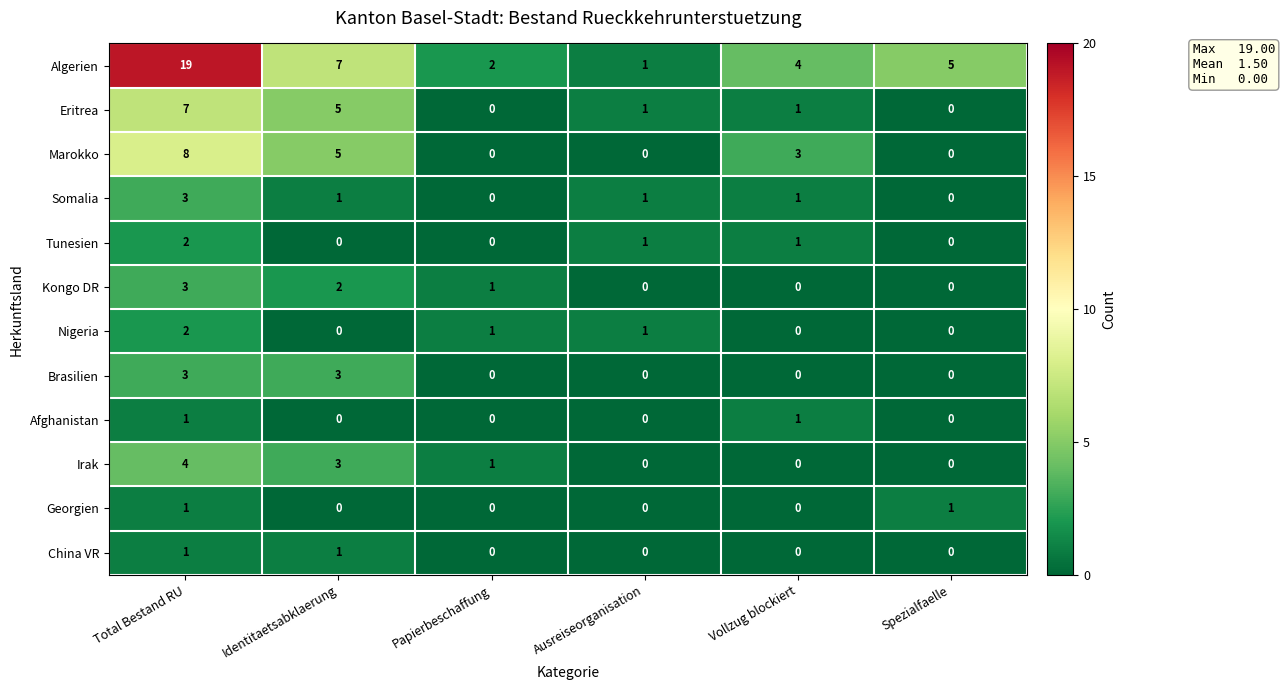

How many categories are shown in the chart?

6